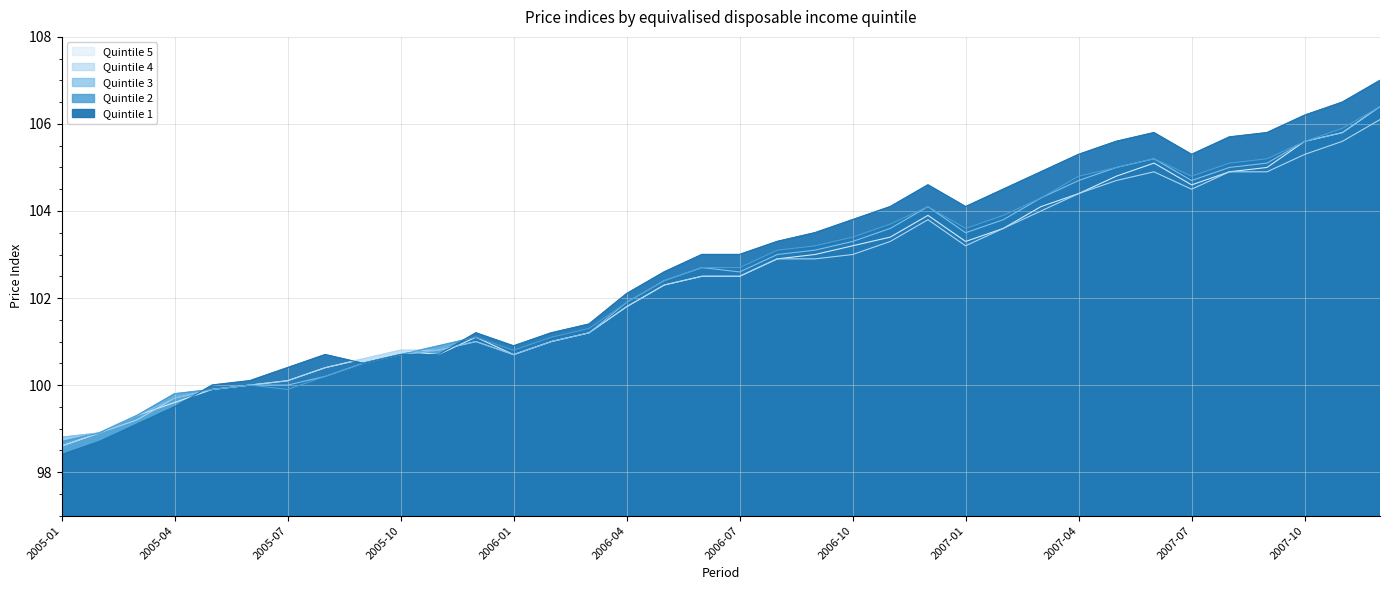

Reading left to right, transcribe all the data shown in this chart.

Quintile 1: 2005-01=98.4	2005-02=98.7	2005-03=99.1	2005-04=99.5	2005-05=100.0	2005-06=100.1	2005-07=100.4	2005-08=100.7	2005-09=100.5	2005-10=100.7	2005-11=100.7	2005-12=101.2	2006-01=100.9	2006-02=101.2	2006-03=101.4	2006-04=102.1	2006-05=102.6	2006-06=103.0	2006-07=103.0	2006-08=103.3	2006-09=103.5	2006-10=103.8	2006-11=104.1	2006-12=104.6	2007-01=104.1	2007-02=104.5	2007-03=104.9	2007-04=105.3	2007-05=105.6	2007-06=105.8	2007-07=105.3	2007-08=105.7	2007-09=105.8	2007-10=106.2	2007-11=106.5	2007-12=107.0
Quintile 2: 2005-01=98.7	2005-02=98.9	2005-03=99.3	2005-04=99.8	2005-05=99.9	2005-06=100.0	2005-07=99.9	2005-08=100.2	2005-09=100.5	2005-10=100.7	2005-11=100.9	2005-12=101.1	2006-01=100.8	2006-02=101.1	2006-03=101.3	2006-04=101.9	2006-05=102.4	2006-06=102.7	2006-07=102.7	2006-08=103.1	2006-09=103.2	2006-10=103.4	2006-11=103.7	2006-12=104.1	2007-01=103.6	2007-02=103.9	2007-03=104.3	2007-04=104.8	2007-05=105.0	2007-06=105.2	2007-07=104.8	2007-08=105.1	2007-09=105.2	2007-10=105.6	2007-11=105.9	2007-12=106.4
Quintile 3: 2005-01=98.8	2005-02=98.9	2005-03=99.3	2005-04=99.7	2005-05=99.9	2005-06=100.0	2005-07=100.0	2005-08=100.2	2005-09=100.5	2005-10=100.7	2005-11=100.8	2005-12=101.0	2006-01=100.7	2006-02=101.0	2006-03=101.2	2006-04=101.9	2006-05=102.4	2006-06=102.7	2006-07=102.6	2006-08=103.0	2006-09=103.1	2006-10=103.3	2006-11=103.6	2006-12=104.1	2007-01=103.5	2007-02=103.8	2007-03=104.3	2007-04=104.7	2007-05=105.0	2007-06=105.2	2007-07=104.7	2007-08=105.0	2007-09=105.1	2007-10=105.6	2007-11=105.8	2007-12=106.4
Quintile 4: 2005-01=98.6	2005-02=98.9	2005-03=99.2	2005-04=99.7	2005-05=99.9	2005-06=100.0	2005-07=100.1	2005-08=100.4	2005-09=100.6	2005-10=100.8	2005-11=100.8	2005-12=101.0	2006-01=100.7	2006-02=101.0	2006-03=101.2	2006-04=101.8	2006-05=102.3	2006-06=102.5	2006-07=102.5	2006-08=102.9	2006-09=102.9	2006-10=103.0	2006-11=103.3	2006-12=103.8	2007-01=103.2	2007-02=103.6	2007-03=104.0	2007-04=104.4	2007-05=104.7	2007-06=104.9	2007-07=104.5	2007-08=104.9	2007-09=104.9	2007-10=105.3	2007-11=105.6	2007-12=106.1
Quintile 5: 2005-01=98.6	2005-02=98.9	2005-03=99.3	2005-04=99.6	2005-05=99.9	2005-06=100.0	2005-07=100.1	2005-08=100.4	2005-09=100.6	2005-10=100.8	2005-11=100.7	2005-12=101.1	2006-01=100.7	2006-02=101.0	2006-03=101.2	2006-04=101.8	2006-05=102.3	2006-06=102.5	2006-07=102.5	2006-08=102.9	2006-09=103.0	2006-10=103.2	2006-11=103.4	2006-12=103.9	2007-01=103.3	2007-02=103.6	2007-03=104.1	2007-04=104.4	2007-05=104.8	2007-06=105.1	2007-07=104.6	2007-08=104.9	2007-09=105.0	2007-10=105.6	2007-11=105.8	2007-12=106.4